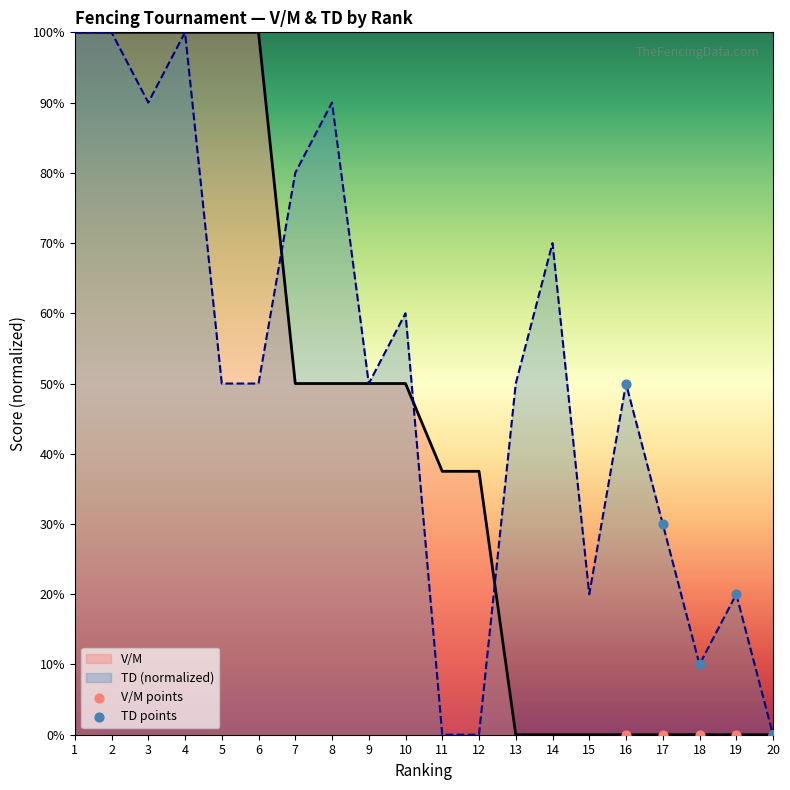

At how many categories does at least one series exceed 0?

19